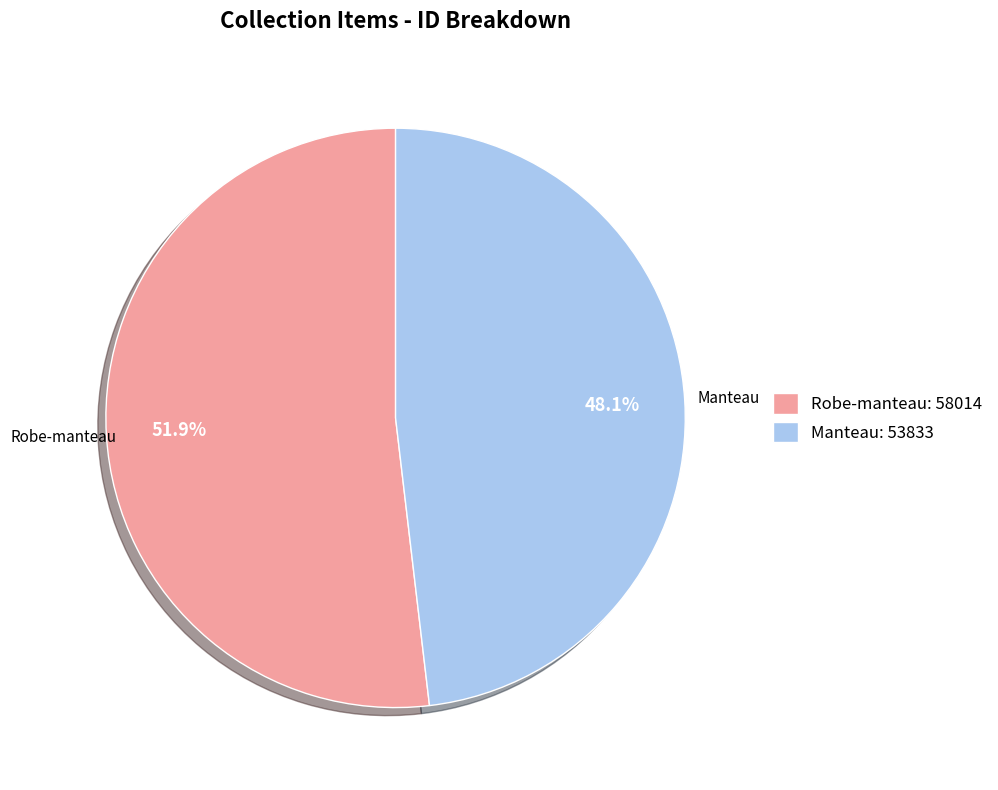

Which slice is the smallest?

Manteau